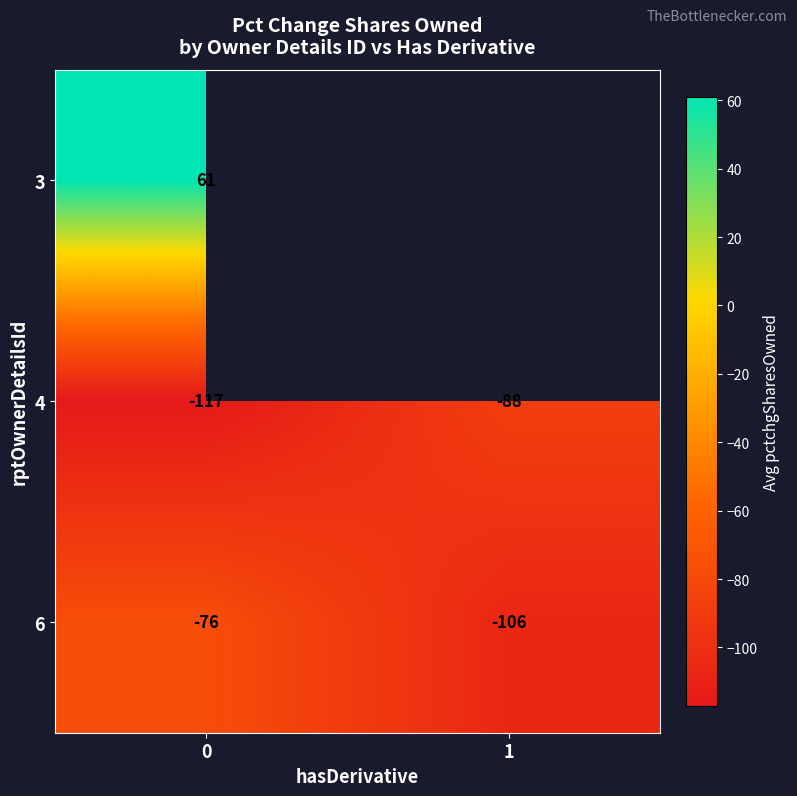

Between 0 and 1, which is larger?

1